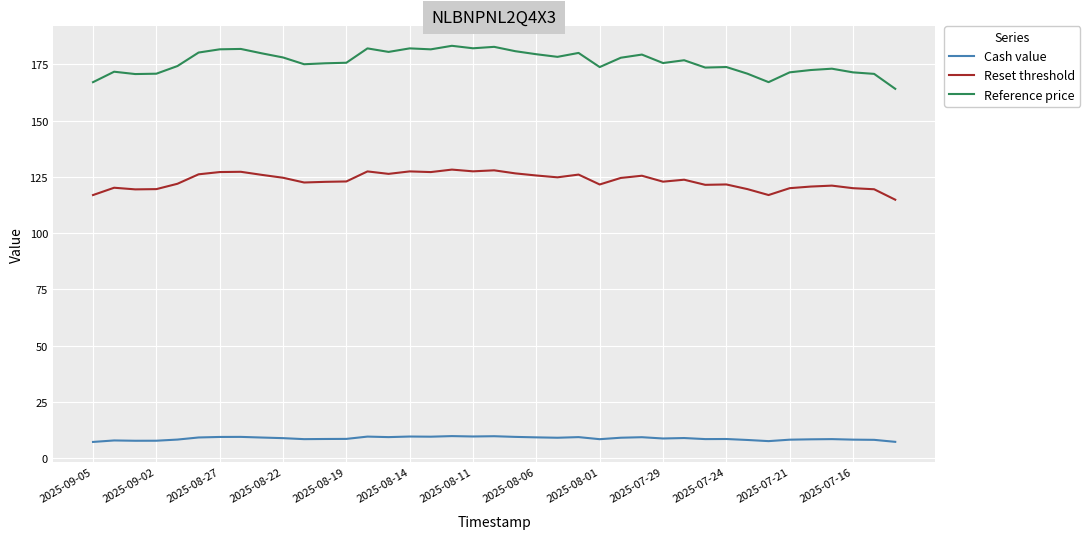

What is the difference between the maximum and minimum values in the Reference price series?

19.1